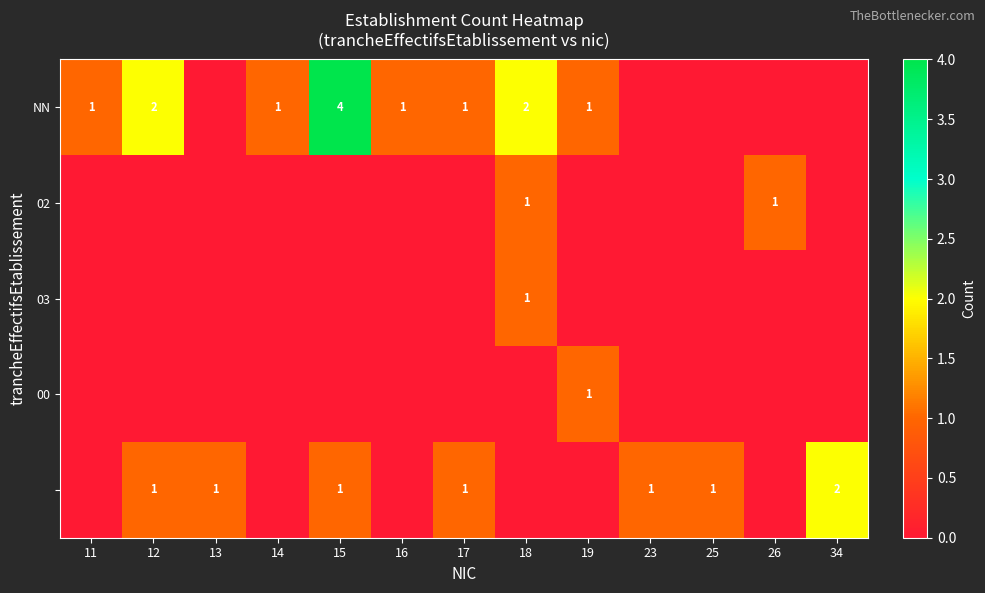

True or false: NN has a value of 2 at 17.

False